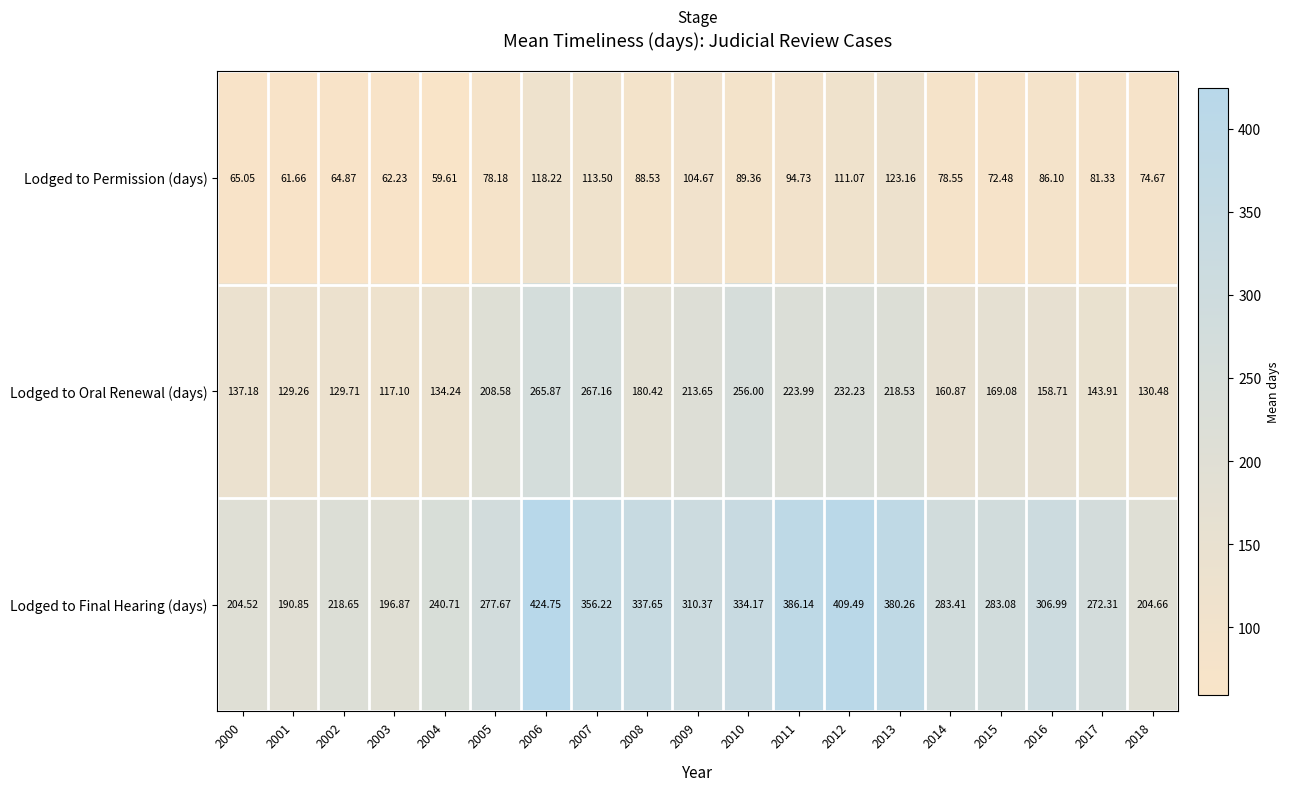

What is the maximum value shown in the chart?

424.8